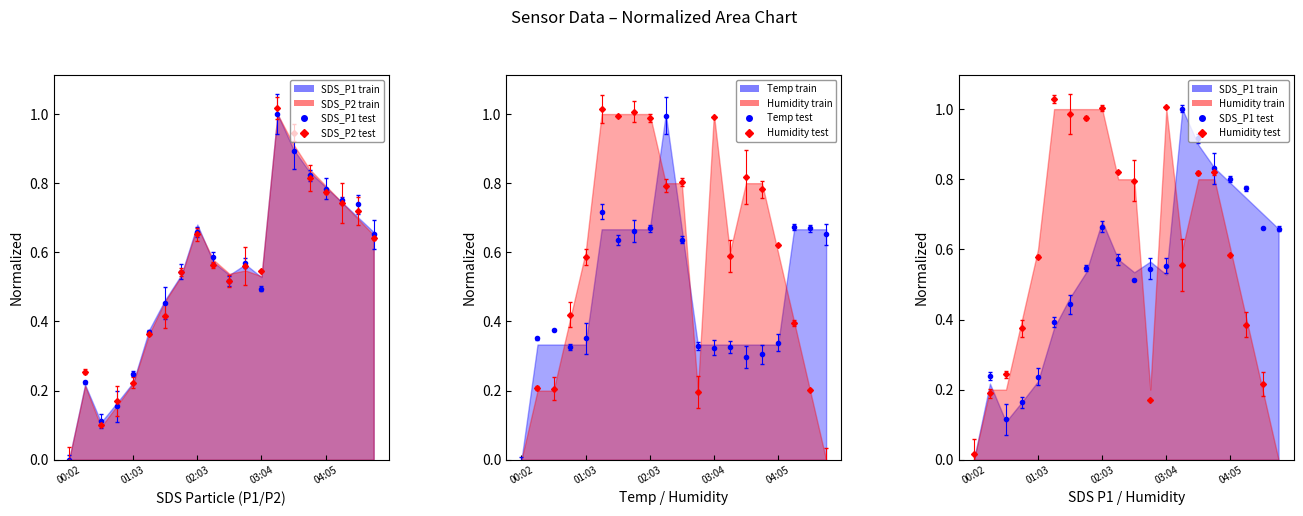

What are all the series names shown in the legend?

SDS_P1, SDS_P2, Temp, Humidity